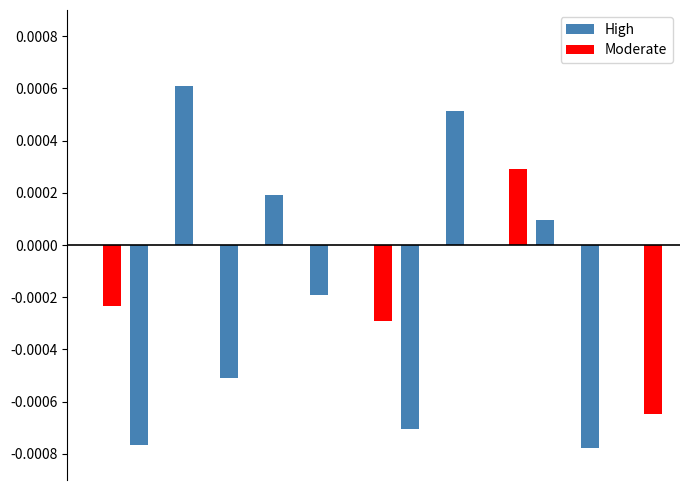

Count the number of categories in the chart.

13